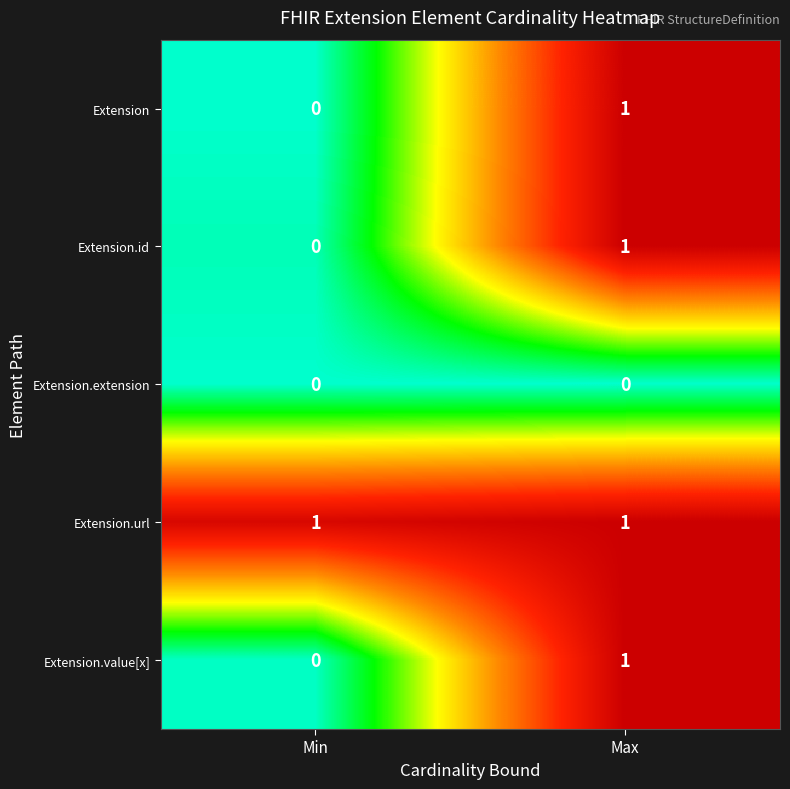

Reading left to right, extract all data points from this chart.

Extension: Min=0	Max=1
Extension.id: Min=0	Max=1
Extension.extension: Min=0	Max=0
Extension.url: Min=1	Max=1
Extension.value[x]: Min=0	Max=1